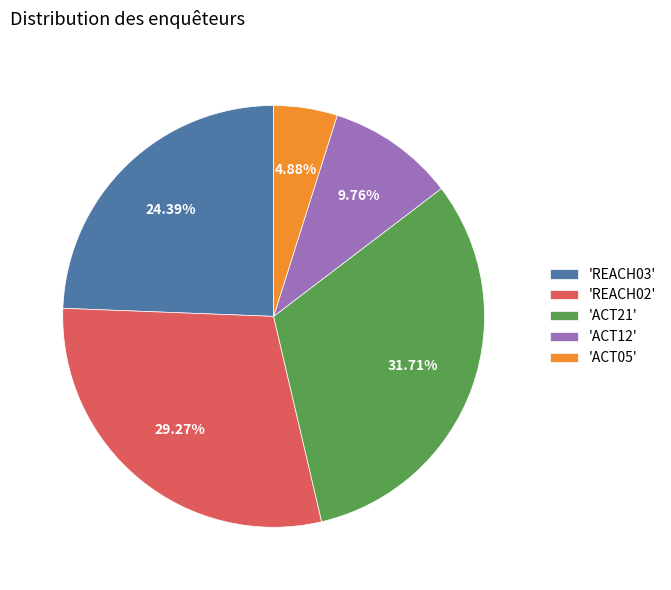

Do 'REACH03' and 'ACT12' together represent more than half of the pie?

No